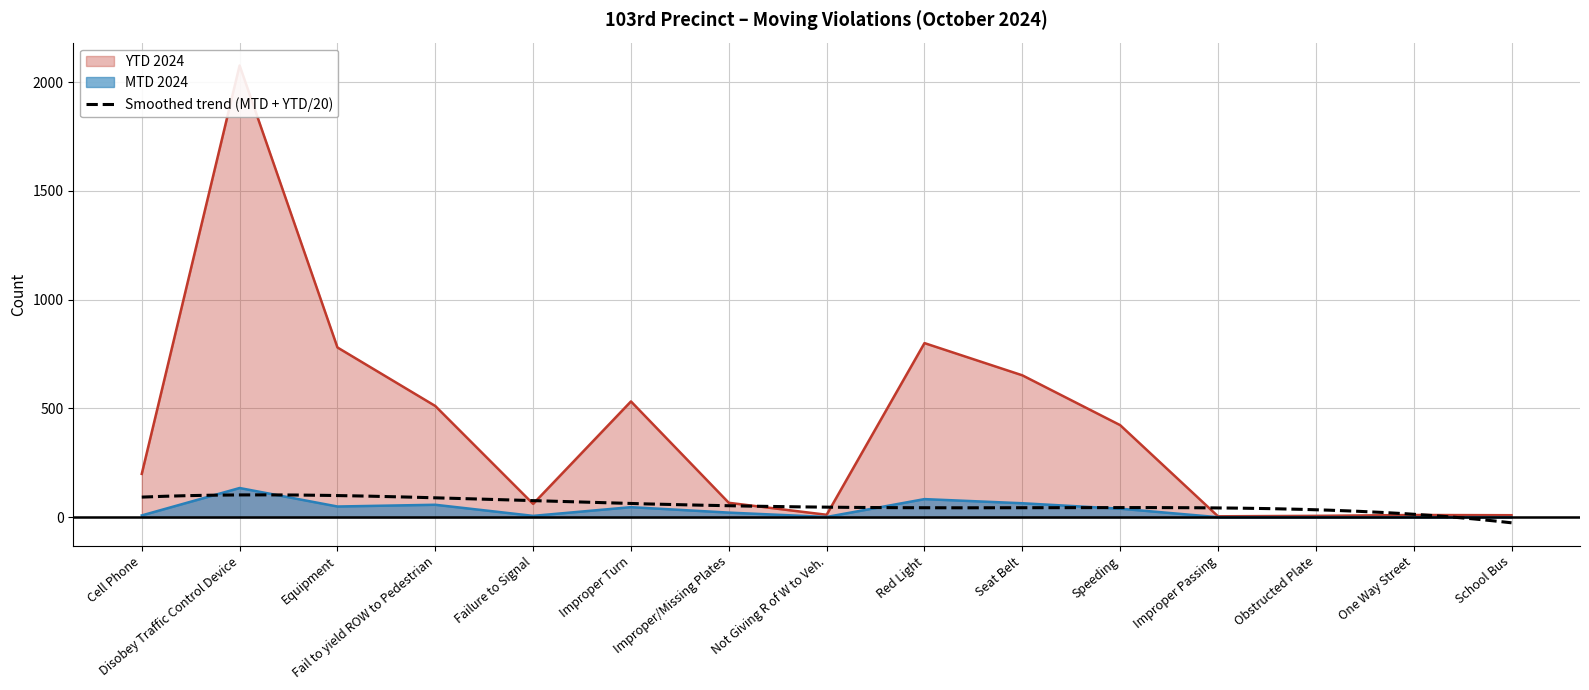

At which category does MTD 2024 reach its first local valley?

Equipment